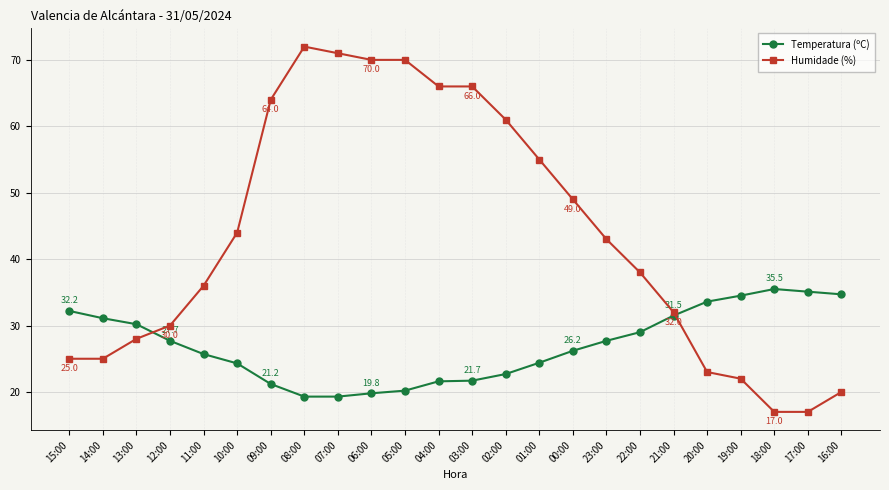

Is this an area chart (filled region under the line)?

No